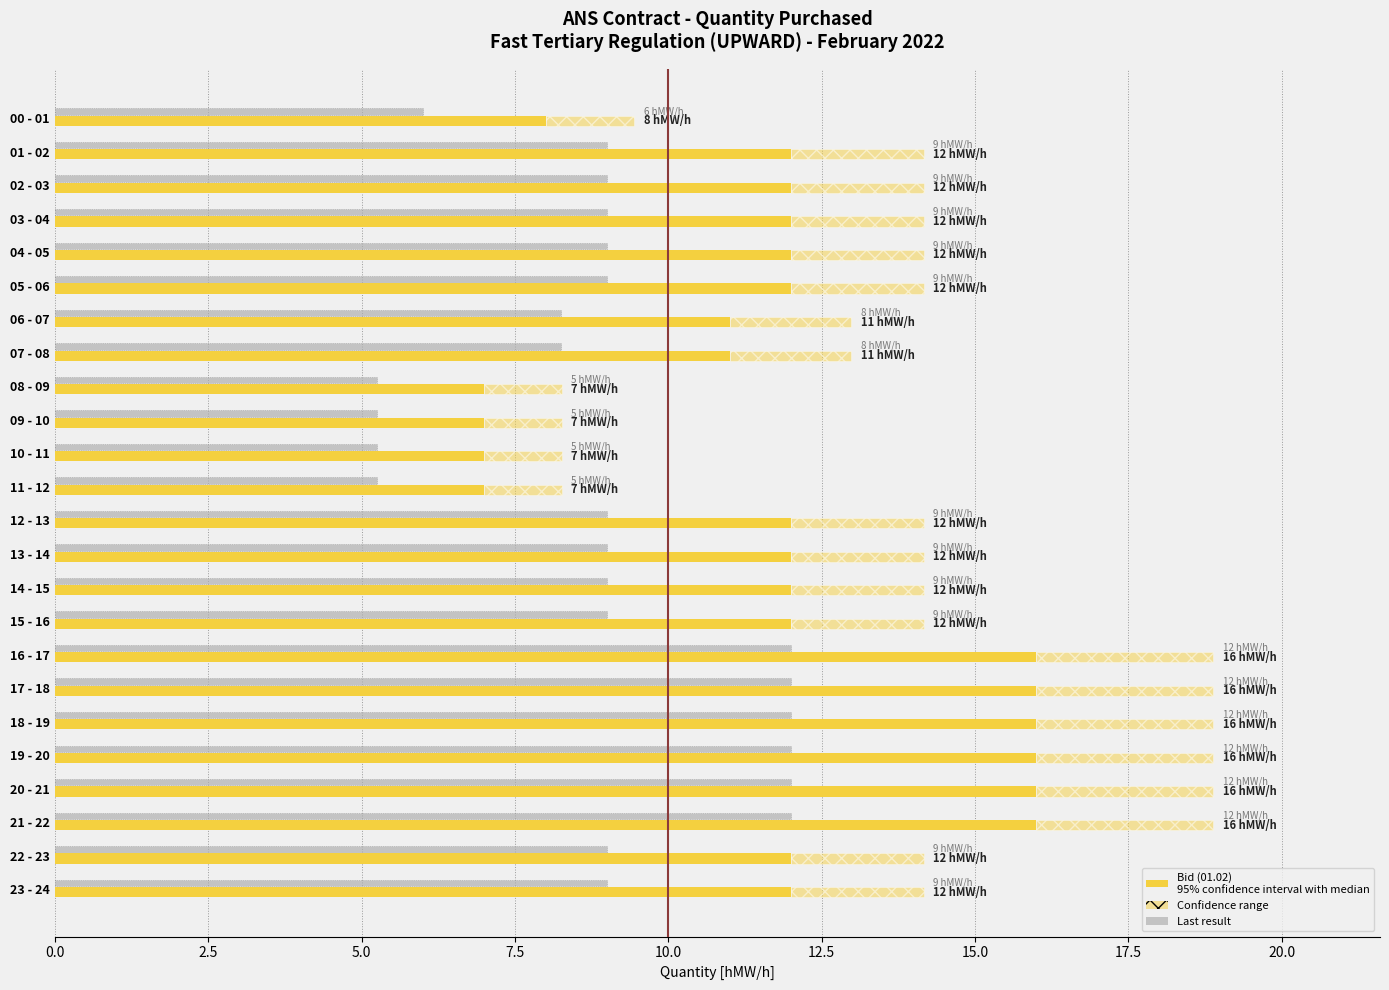

How many data points does each series have?

24